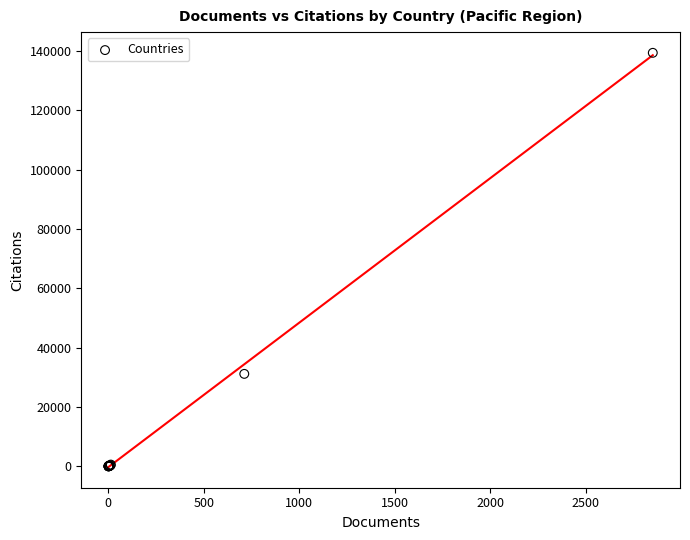

What Y value in the scatter plot is closest to 69672?

31155